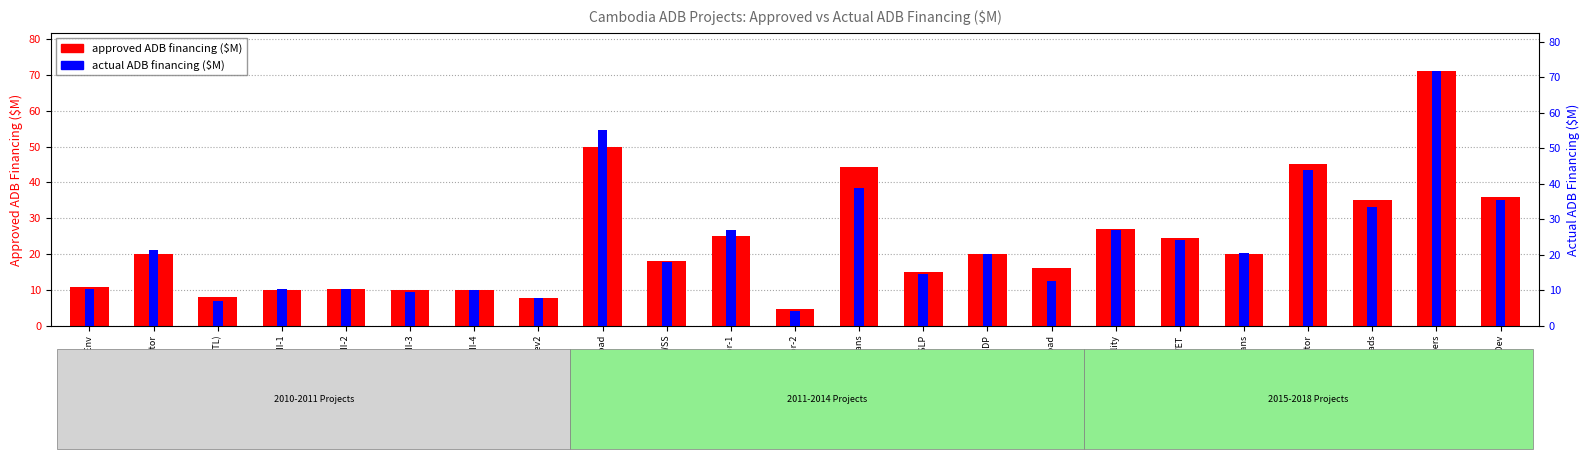

Which series has the largest total across all categories?

approved ADB financing ($M)